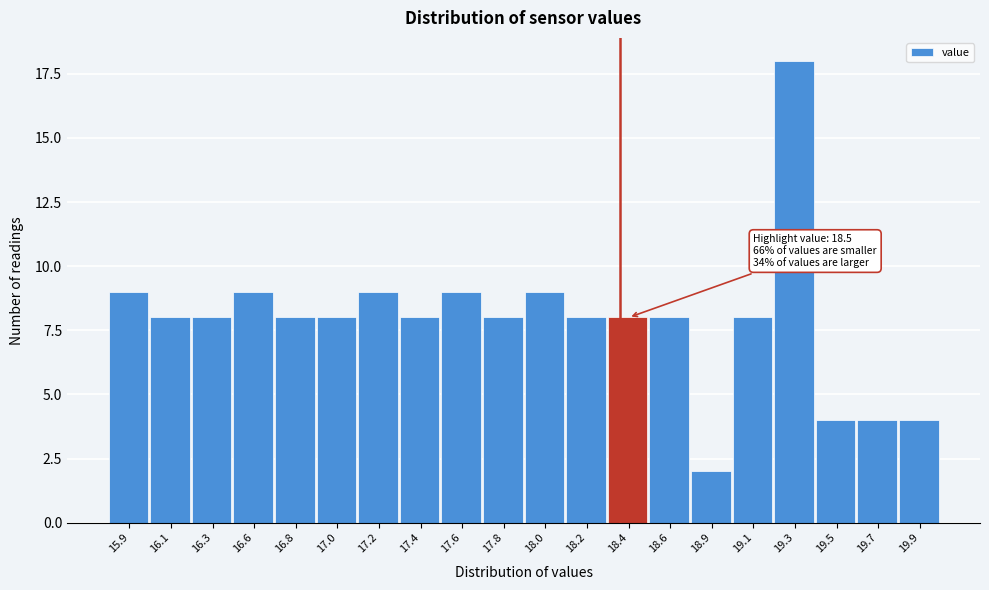

Reading right to left, extract all data points from this chart.

4	4	4	18	8	2	8	8	8	9	8	9	8	9	8	8	9	8	8	9